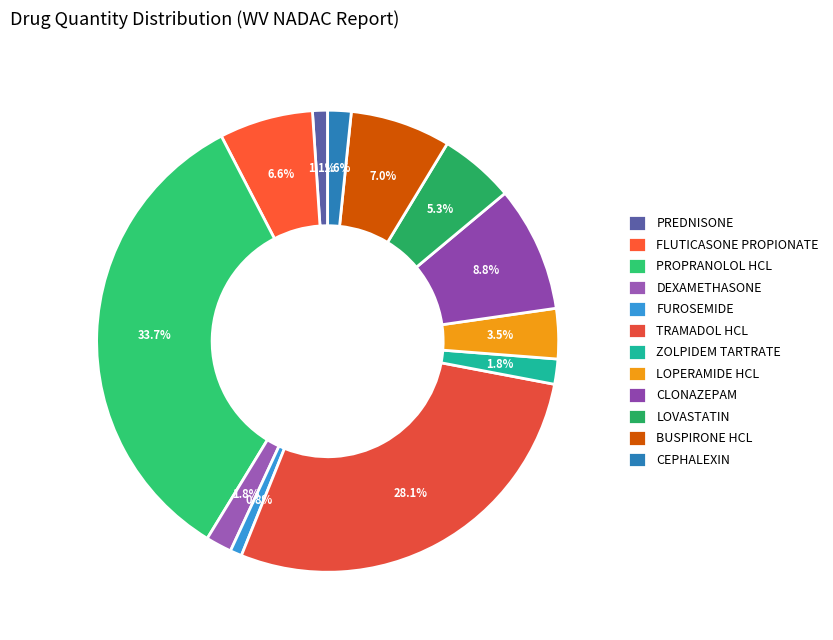

Which has a higher value, FLUTICASONE PROPIONATE or CLONAZEPAM?

CLONAZEPAM